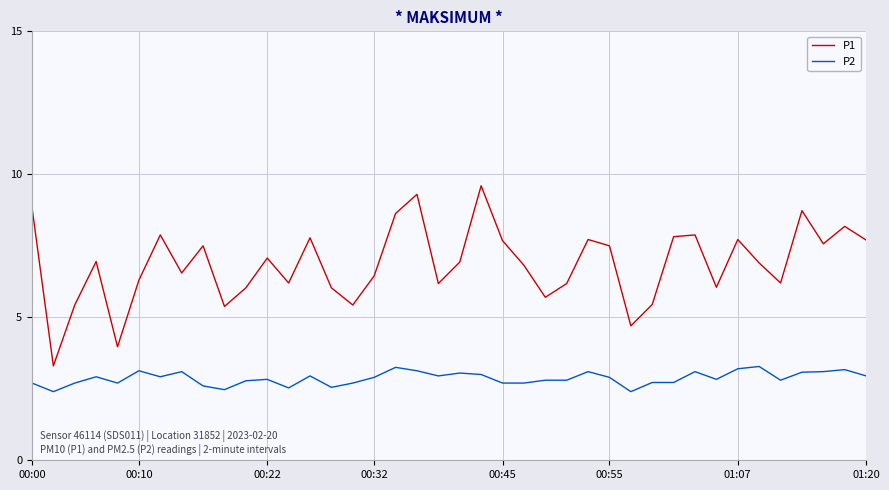

What is the sum of all P1 values?

274.2